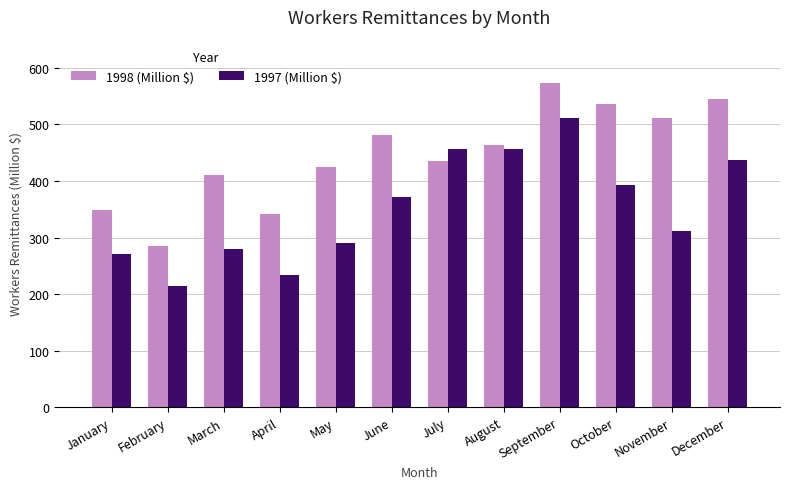

What is the total value across all series at January?

619